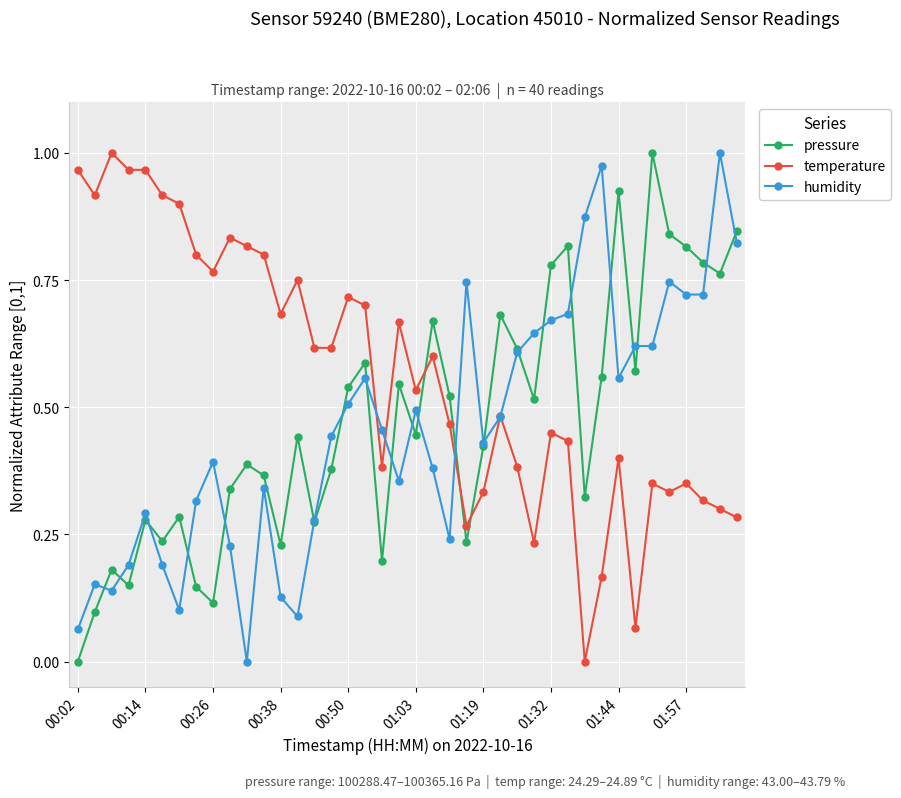

How many times do pressure and temperature cross each other?

3